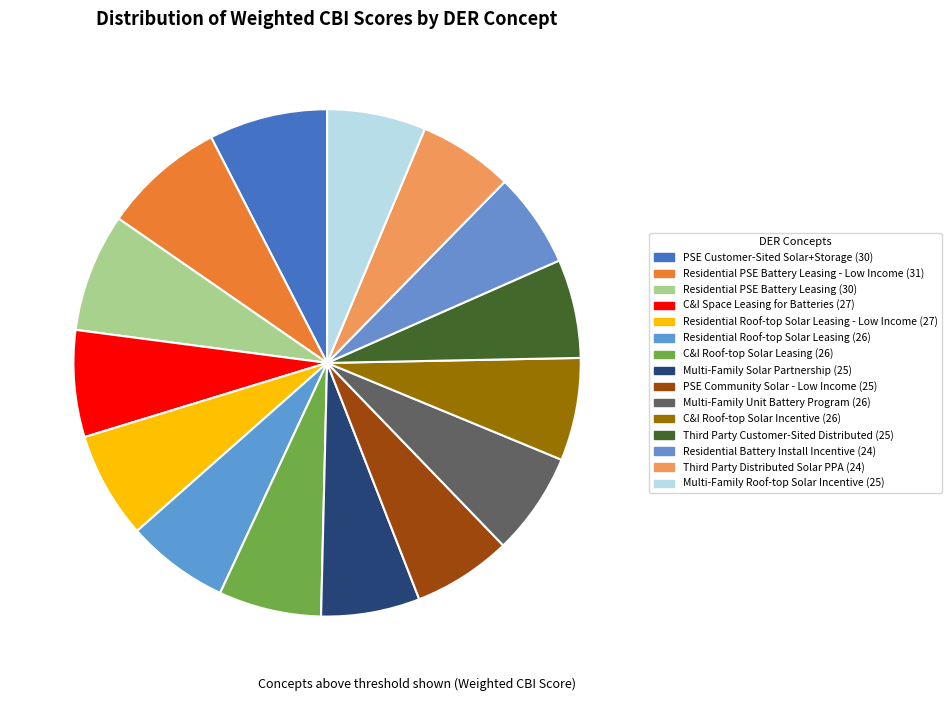

How many slices are in this pie chart?

15